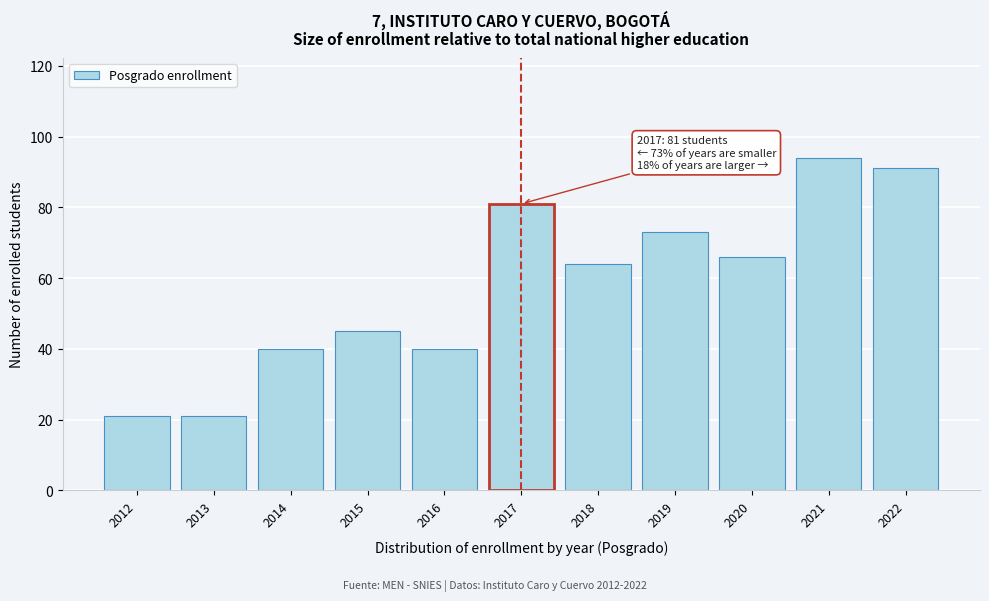

Reading left to right, extract all data points from this chart.

21	21	40	45	40	81	64	73	66	94	91